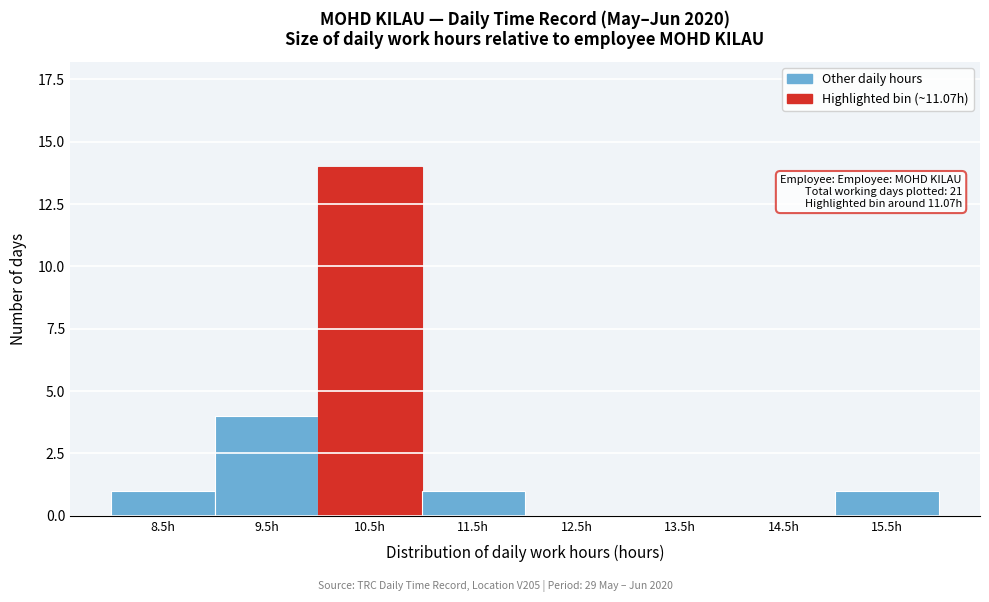

Reading left to right, what are all the values shown in this chart?

8.5h=1	9.5h=4	10.5h=14	11.5h=1	12.5h=0	13.5h=0	14.5h=0	15.5h=1